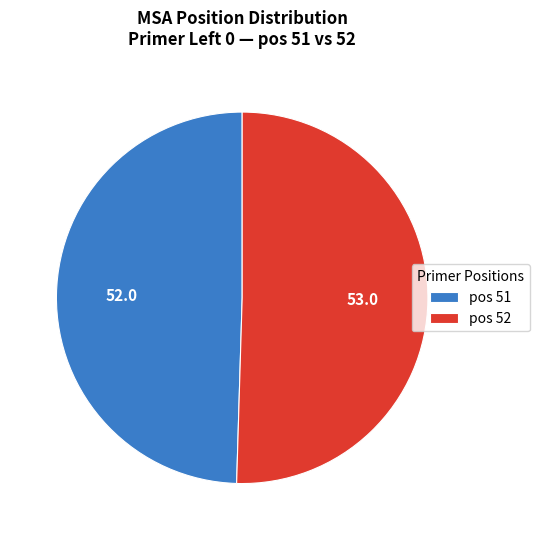

How many slices are in this pie chart?

2